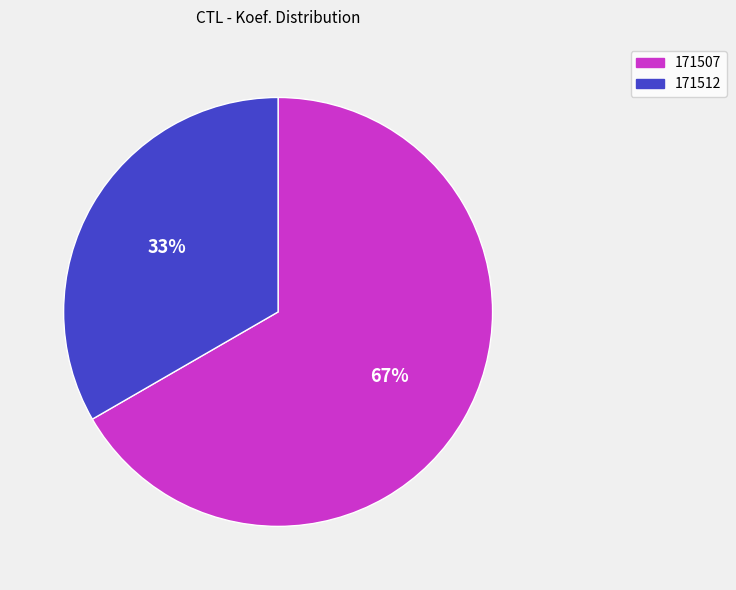

To the nearest percent, what is the average slice percentage?

50%